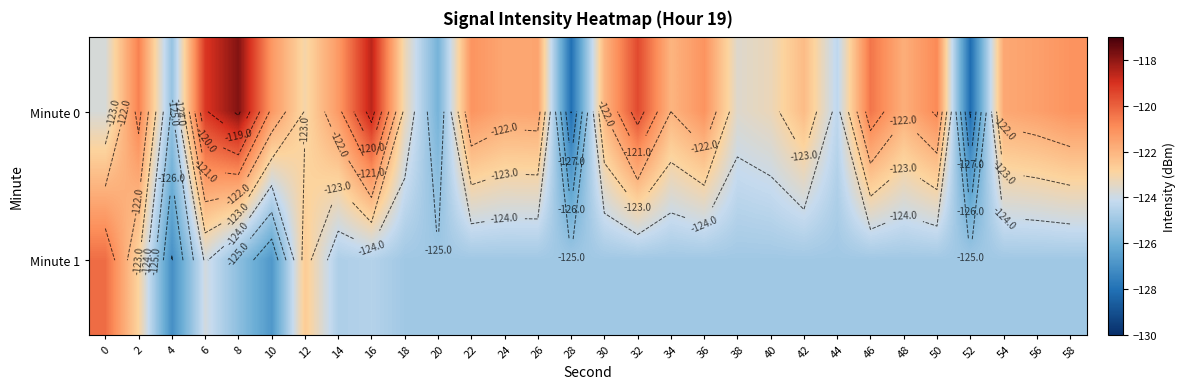

True or false: Minute 1 has a value of -124.7 at 14.

True